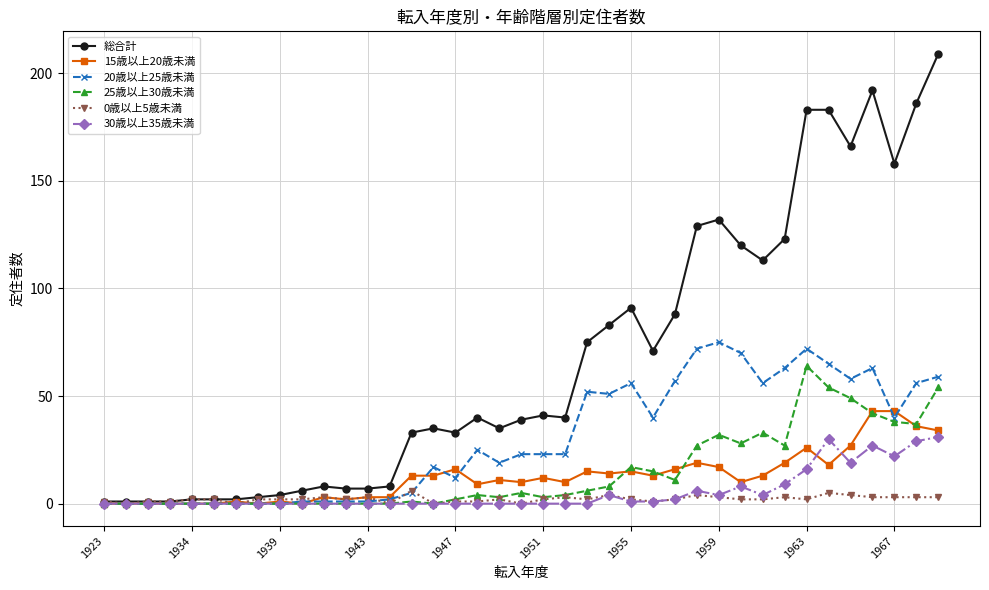

True or false: 総合計 has more than 1 points higher than both neighbors.

True